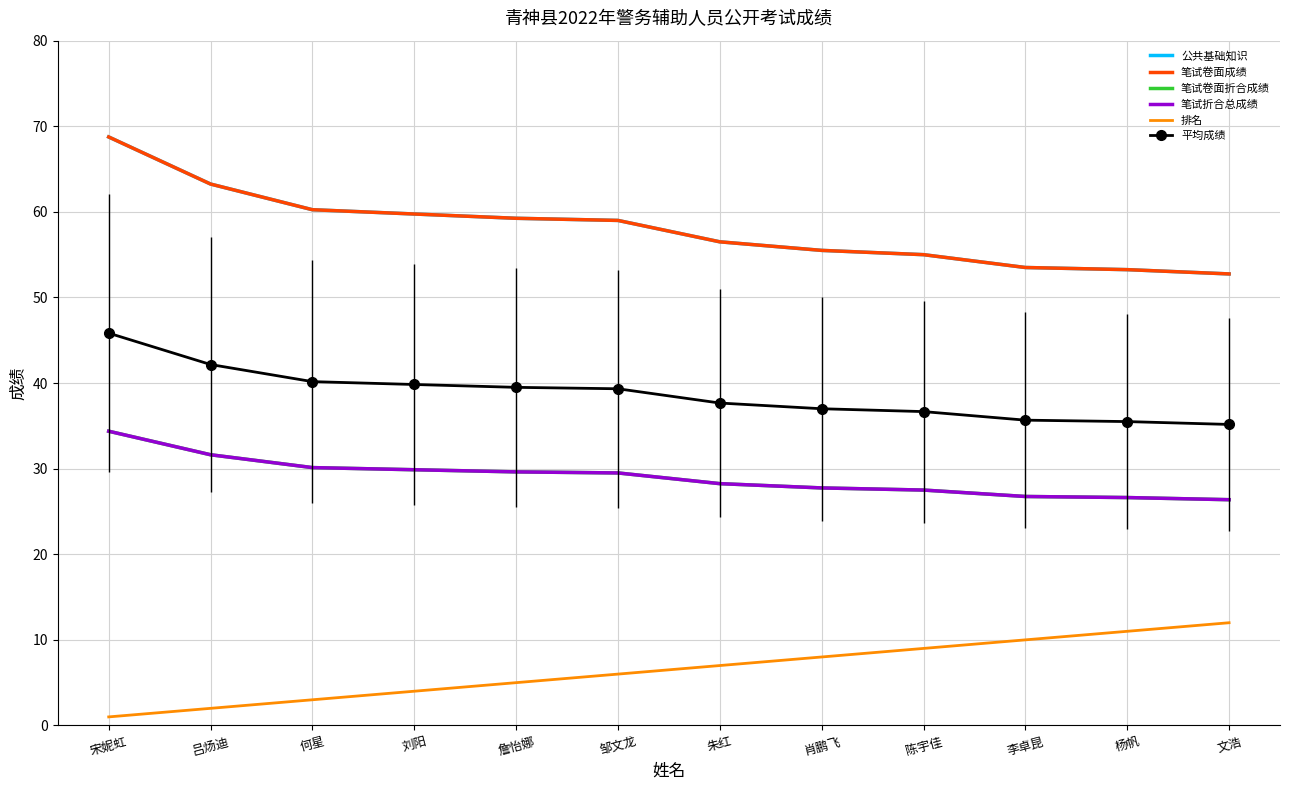

What position from the left is 吕炀迪?

2